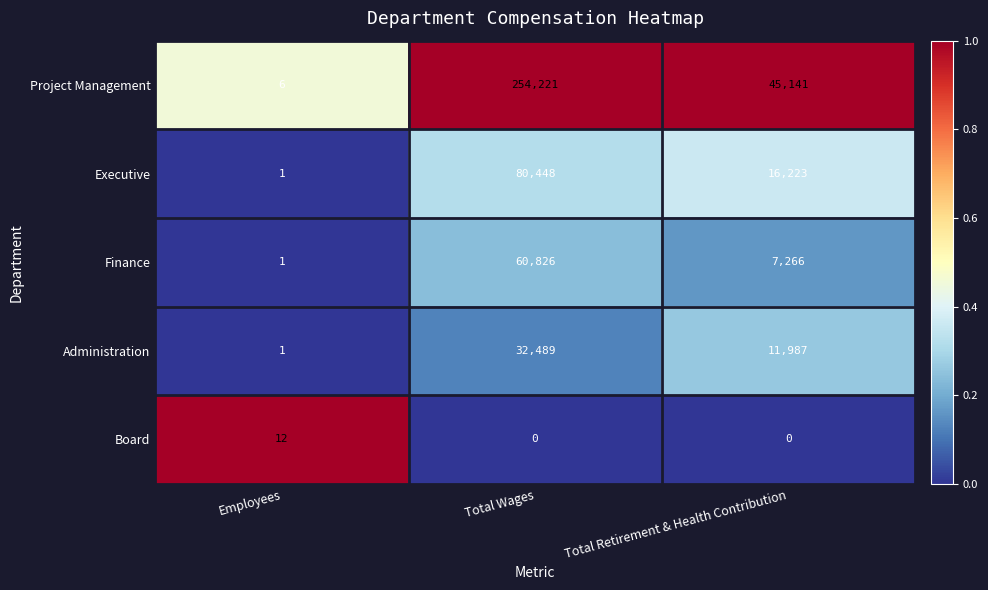

Between Total Wages and Total Retirement & Health Contribution, which series saw the biggest shift?

Project Management